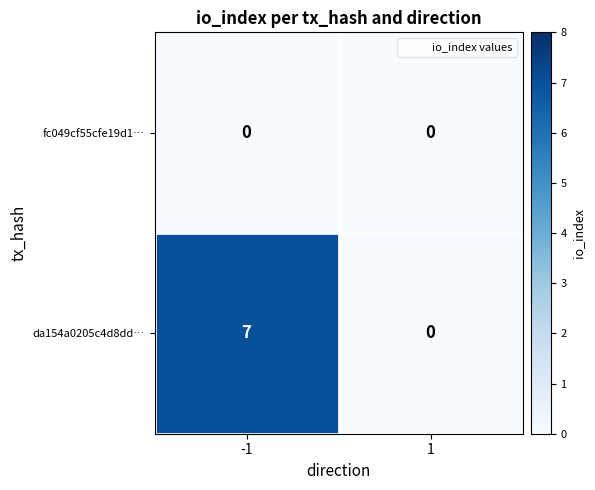

What is the difference between the da154a0205c4d8dd… values at 1 and -1?

7